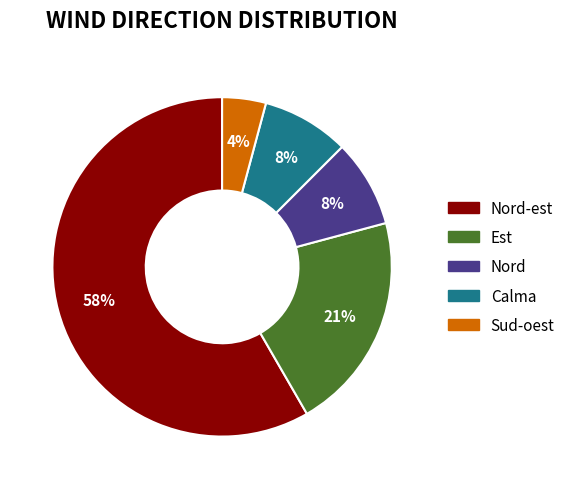

To the nearest percent, what is the average slice percentage?

20%